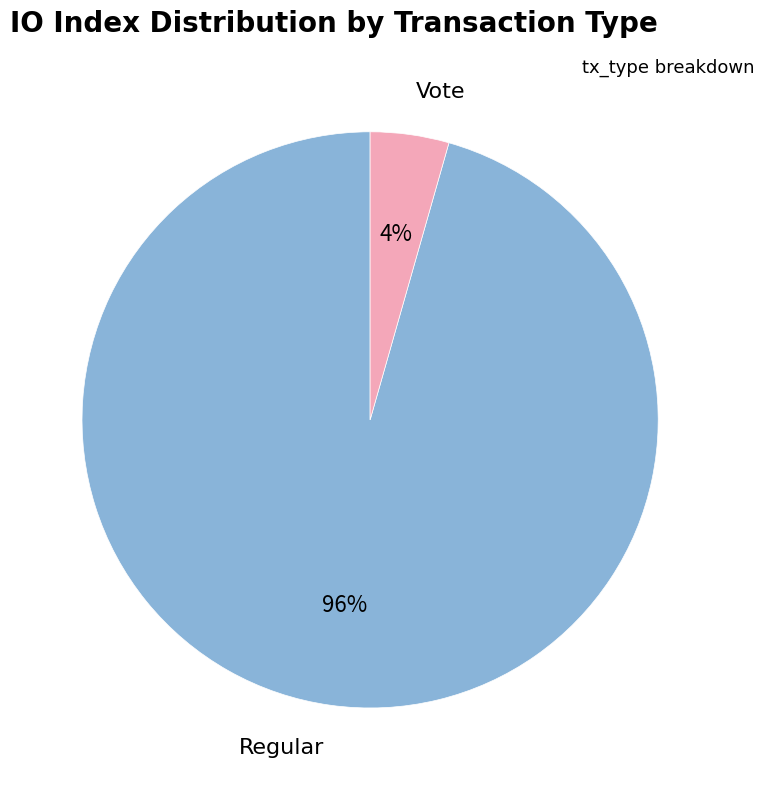

Between Vote and Regular, which is larger?

Regular